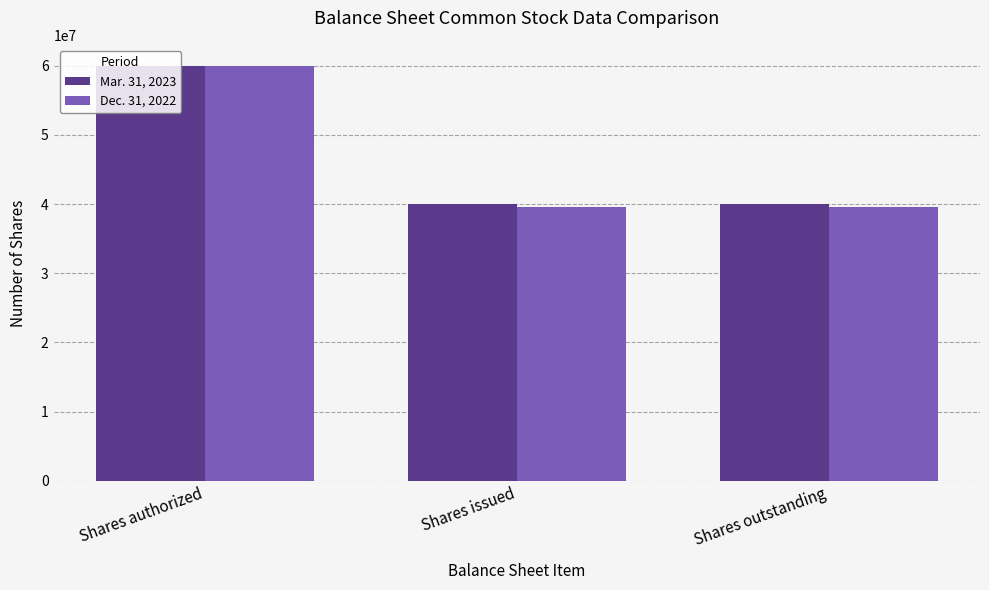

Reading right to left, transcribe all the data shown in this chart.

Mar. 31, 2023: Shares outstanding=39969979	Shares issued=39969979	Shares authorized=60000000
Dec. 31, 2022: Shares outstanding=39563888	Shares issued=39563888	Shares authorized=60000000